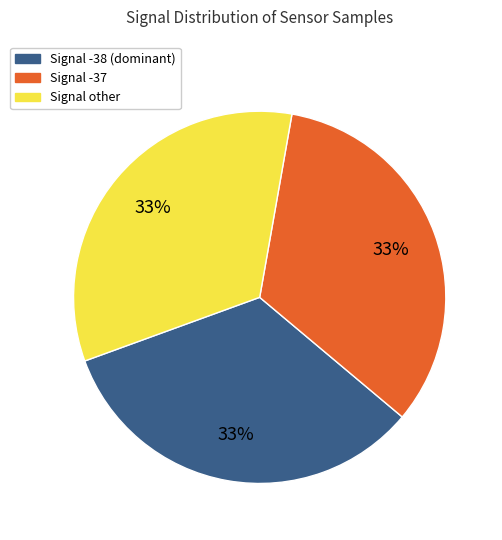

Is there a majority slice in this chart?

No